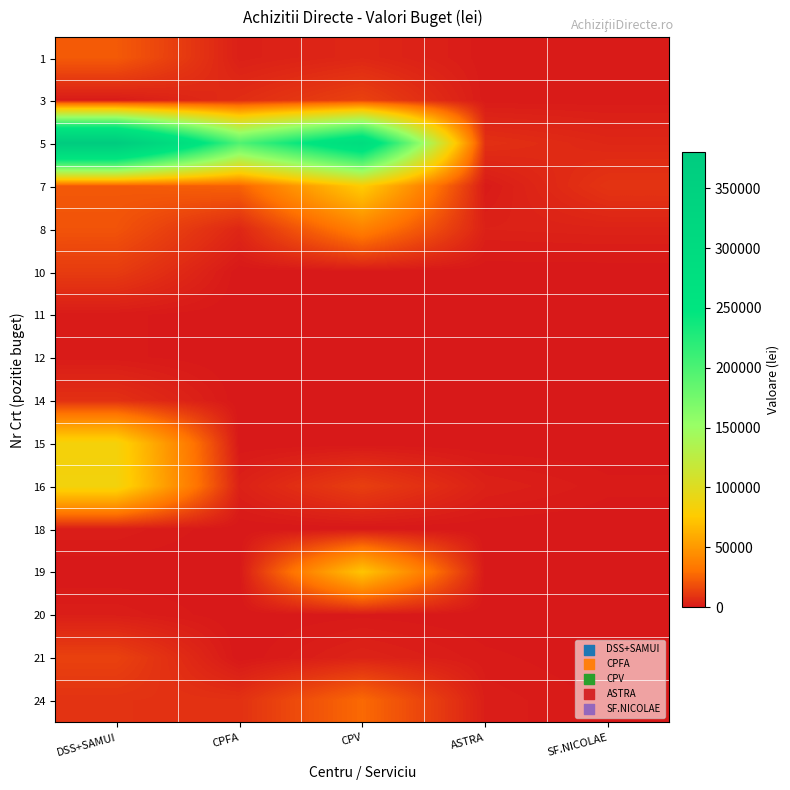

Reading right to left, what are all the values shown in this chart?

1: SF.NICOLAE=1000	ASTRA=1000	CPV=5000	CPFA=2500	DSS+SAMUI=22500
3: SF.NICOLAE=1000	ASTRA=1000	CPV=14000	CPFA=7000	DSS+SAMUI=1000
5: SF.NICOLAE=5000	ASTRA=8000	CPV=291000	CPFA=197000	DSS+SAMUI=380000
7: SF.NICOLAE=9500	ASTRA=1000	CPV=77000	CPFA=25000	DSS+SAMUI=22000
8: SF.NICOLAE=3500	ASTRA=3000	CPV=38000	CPFA=5000	DSS+SAMUI=20000
10: SF.NICOLAE=0	ASTRA=0	CPV=0	CPFA=0	DSS+SAMUI=12000
11: SF.NICOLAE=0	ASTRA=0	CPV=0	CPFA=0	DSS+SAMUI=1000
12: SF.NICOLAE=0	ASTRA=0	CPV=0	CPFA=0	DSS+SAMUI=1000
14: SF.NICOLAE=0	ASTRA=0	CPV=0	CPFA=0	DSS+SAMUI=8000
15: SF.NICOLAE=0	ASTRA=0	CPV=0	CPFA=0	DSS+SAMUI=84000
16: SF.NICOLAE=1000	ASTRA=3000	CPV=13000	CPFA=3000	DSS+SAMUI=85800
18: SF.NICOLAE=0	ASTRA=0	CPV=0	CPFA=0	DSS+SAMUI=2000
19: SF.NICOLAE=0	ASTRA=0	CPV=72800	CPFA=0	DSS+SAMUI=0
20: SF.NICOLAE=0	ASTRA=0	CPV=500	CPFA=0	DSS+SAMUI=2000
21: SF.NICOLAE=0	ASTRA=1000	CPV=3700	CPFA=0	DSS+SAMUI=14000
24: SF.NICOLAE=500	ASTRA=2000	CPV=27600	CPFA=8300	DSS+SAMUI=9000